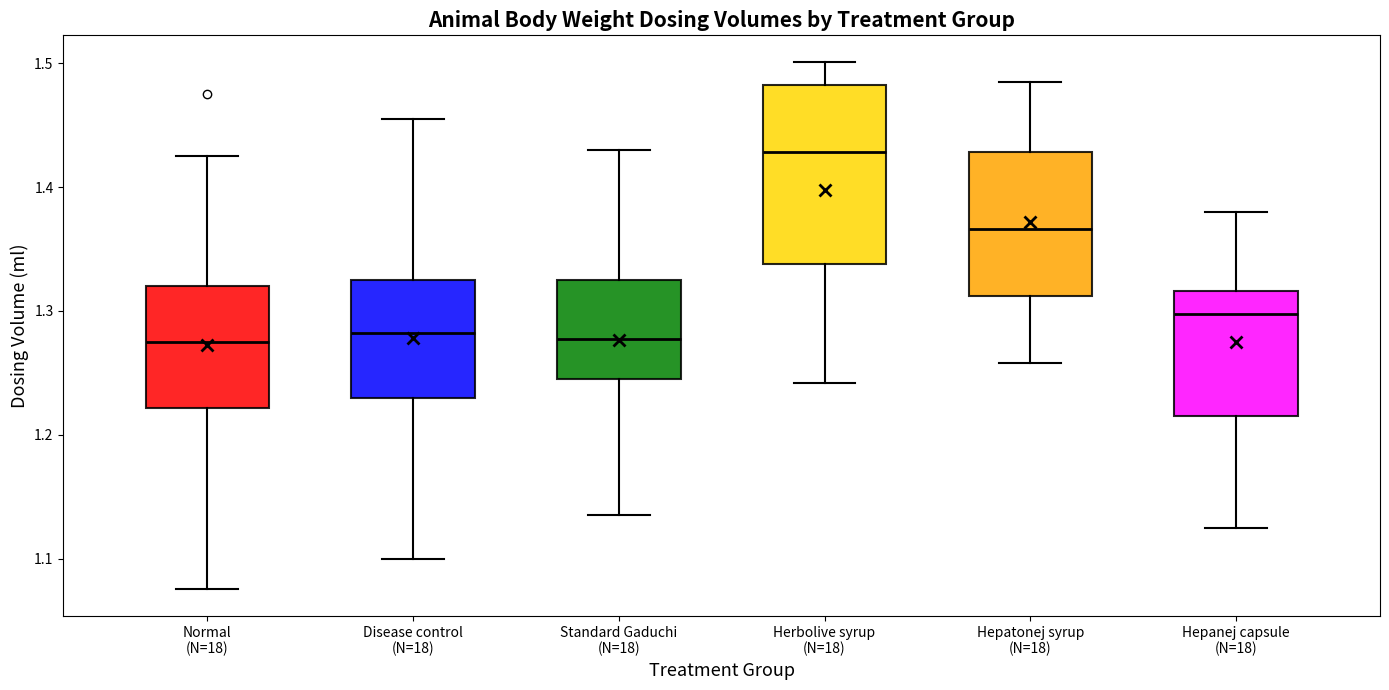

Reading left to right, read every box against the y-axis: the position of its median line, the range the box covers, and the ends of its whiskers. The values are not printed on the chart, so give them approximately, as read against the axis.

Normal (N=18): median 1.28, box 1.22 to 1.32, whiskers 1.08 to 1.43
Disease control (N=18): median 1.28, box 1.23 to 1.33, whiskers 1.10 to 1.46
Standard Gaduchi (N=18): median 1.28, box 1.25 to 1.33, whiskers 1.14 to 1.43
Herbolive syrup (N=18): median 1.43, box 1.34 to 1.48, whiskers 1.24 to 1.50
Hepatonej syrup (N=18): median 1.37, box 1.31 to 1.43, whiskers 1.26 to 1.49
Hepanej capsule (N=18): median 1.30, box 1.22 to 1.32, whiskers 1.13 to 1.38